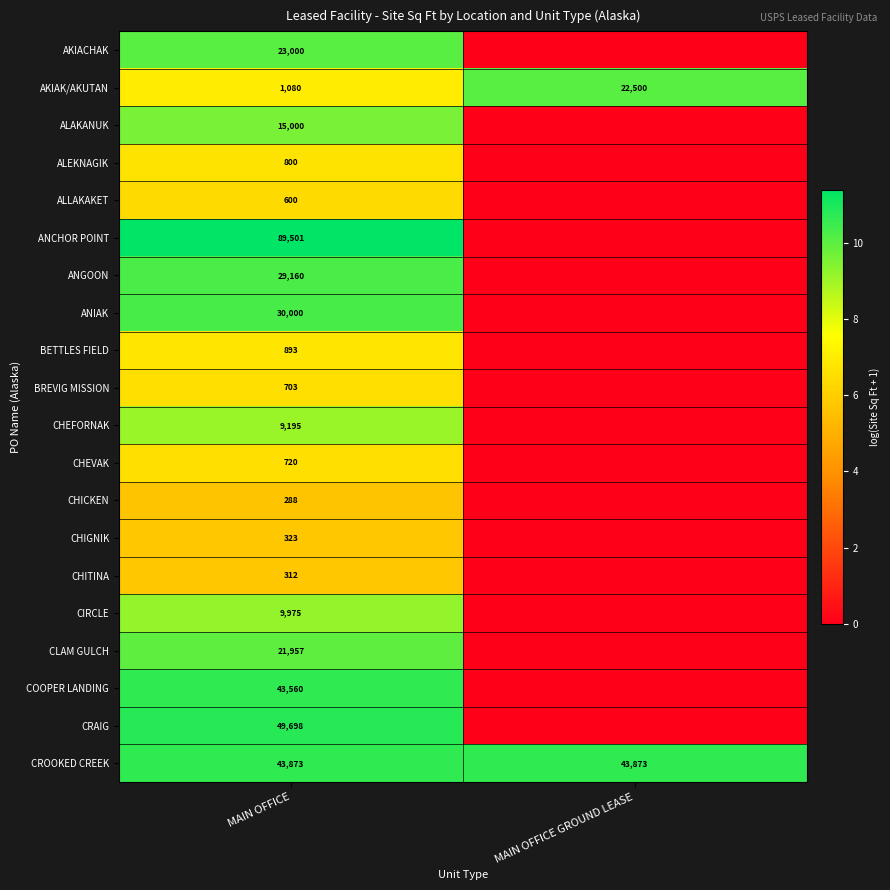

The CROOKED CREEK series shows 43873 at MAIN OFFICE. True or false?

True